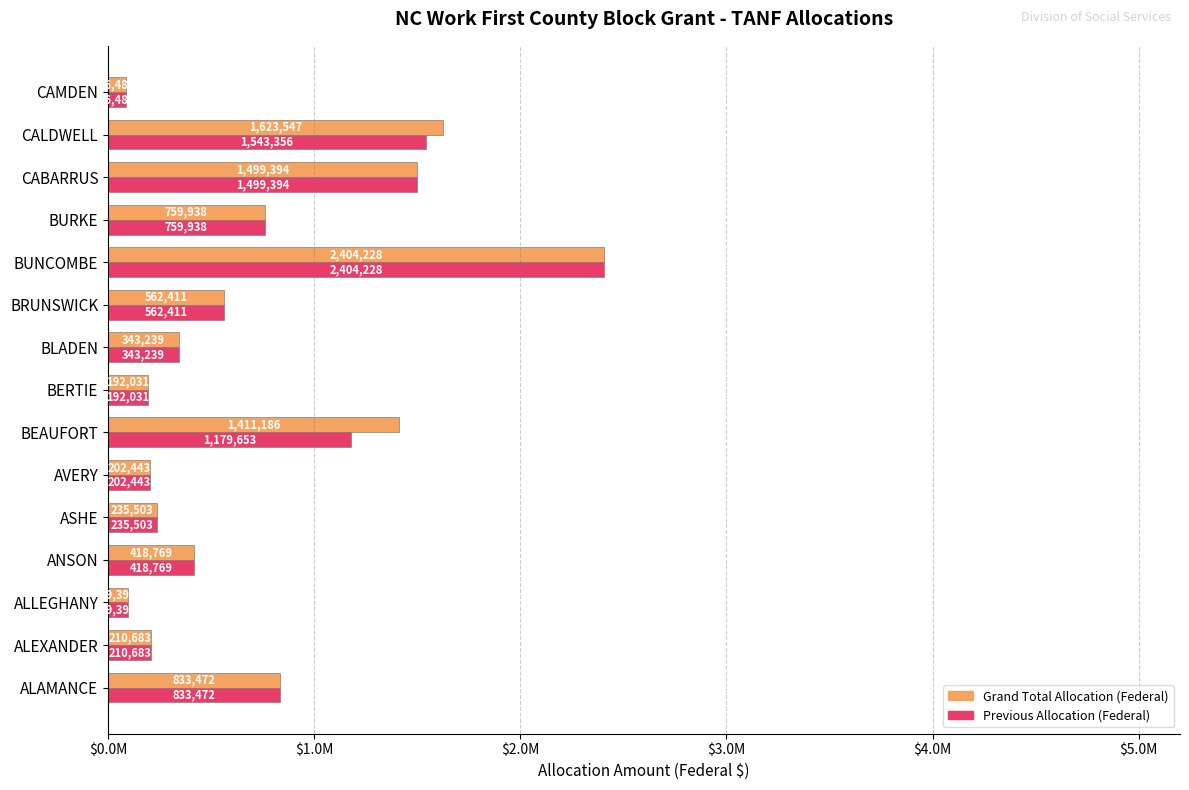

What position from the right is BERTIE?

8